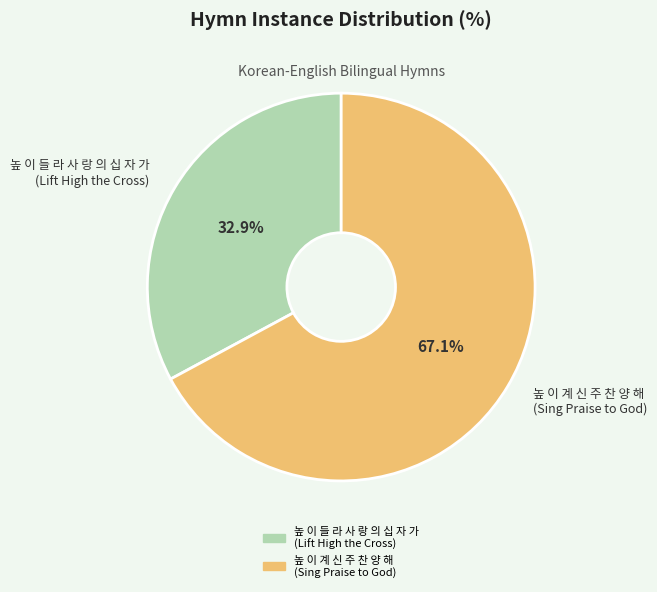

What is the total percentage of 높 이 들 라 사 랑 의 십 자 가 (Lift High the Cross) and 높 이 계 신 주 찬 양 해 (Sing Praise to God)?

100.0%